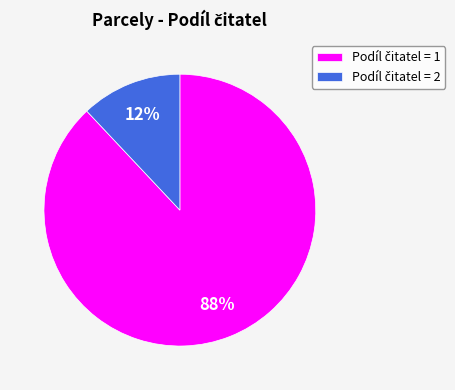

Is there any slice that represents more than half of the pie?

Yes